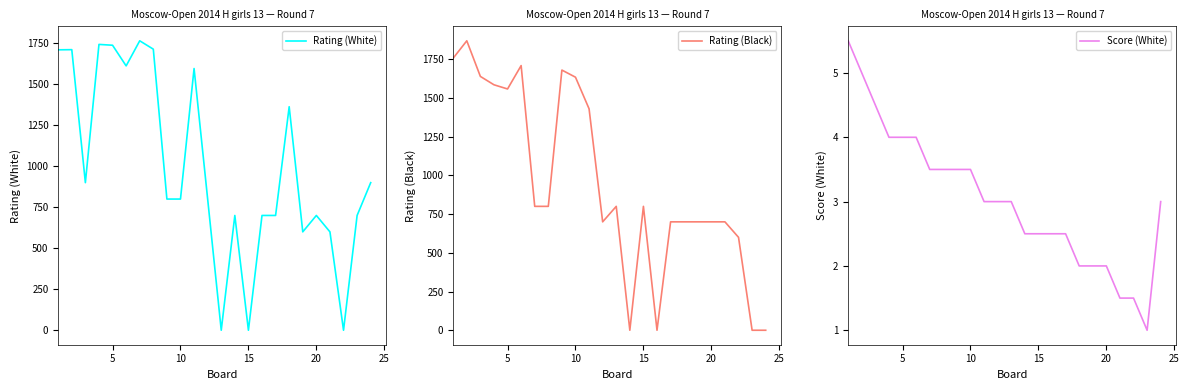

How many interior local valleys does the Rating (White) series have?

6